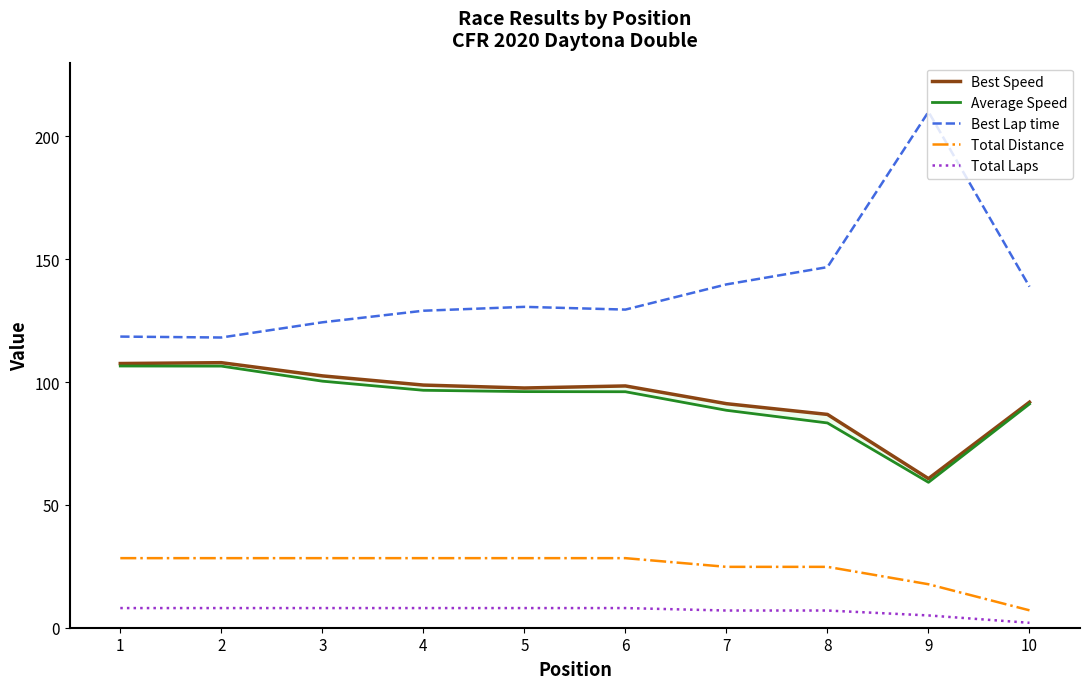

True or false: Best Lap time and Total Distance intersect in this chart.

False